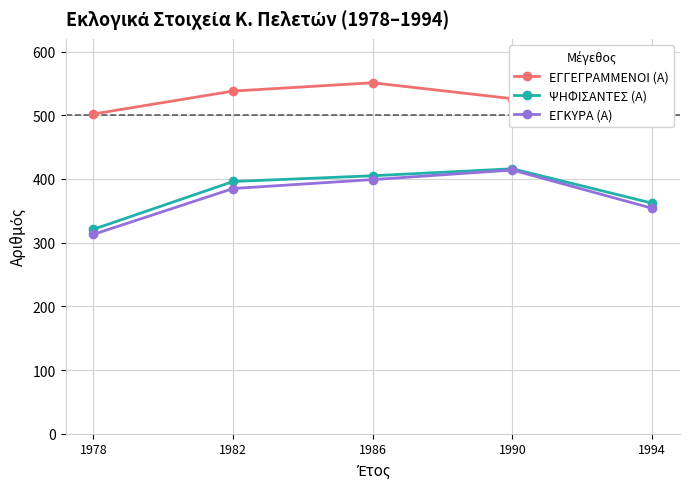

Which category has the highest value in the ΨΗΦΙΣΑΝΤΕΣ (Α) series?

1990